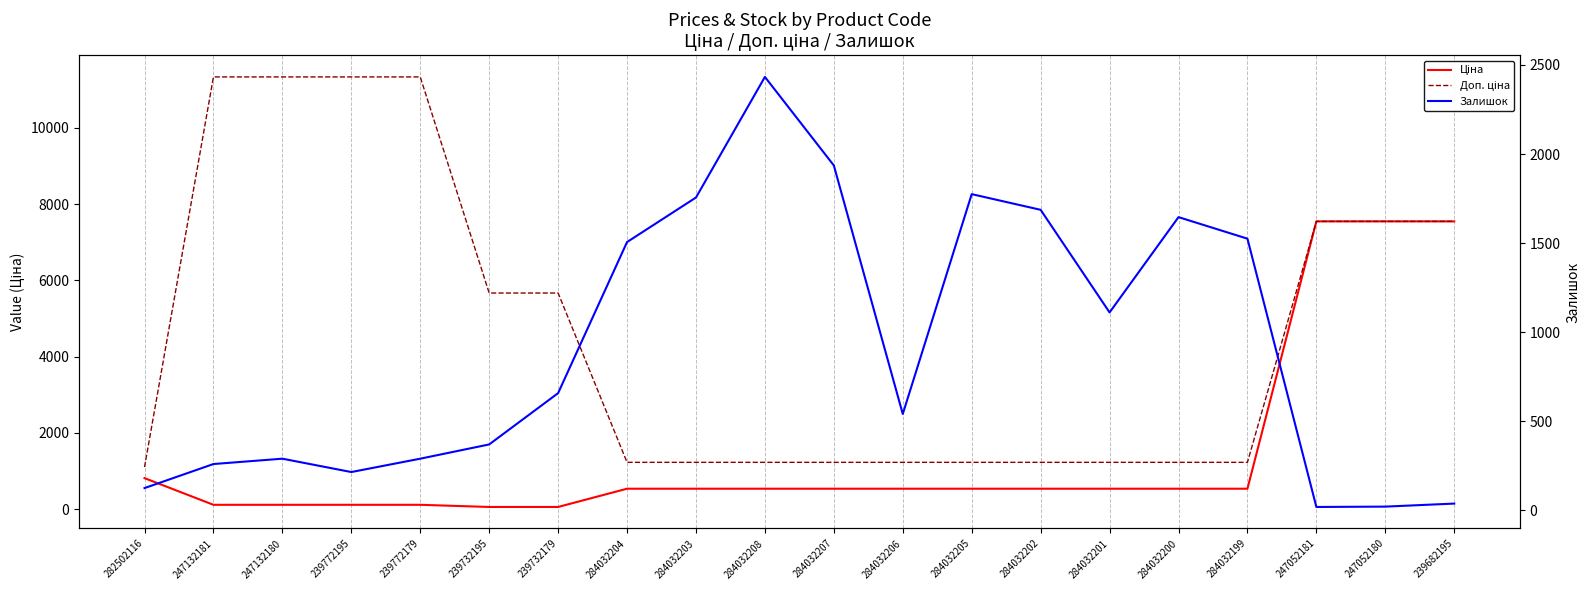

Where is the first local minimum for Залишок?

239772195